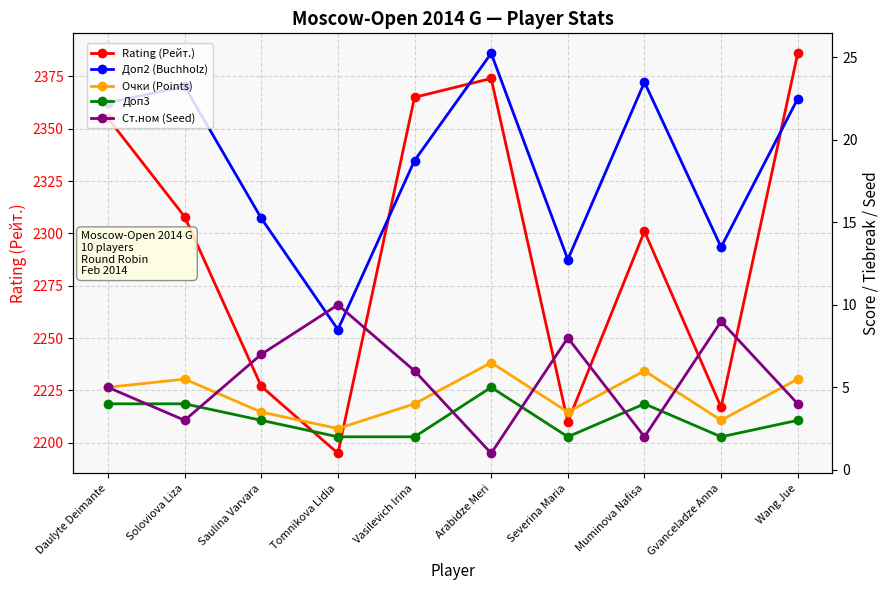

What position from the right is Daulyte Deimante?

10